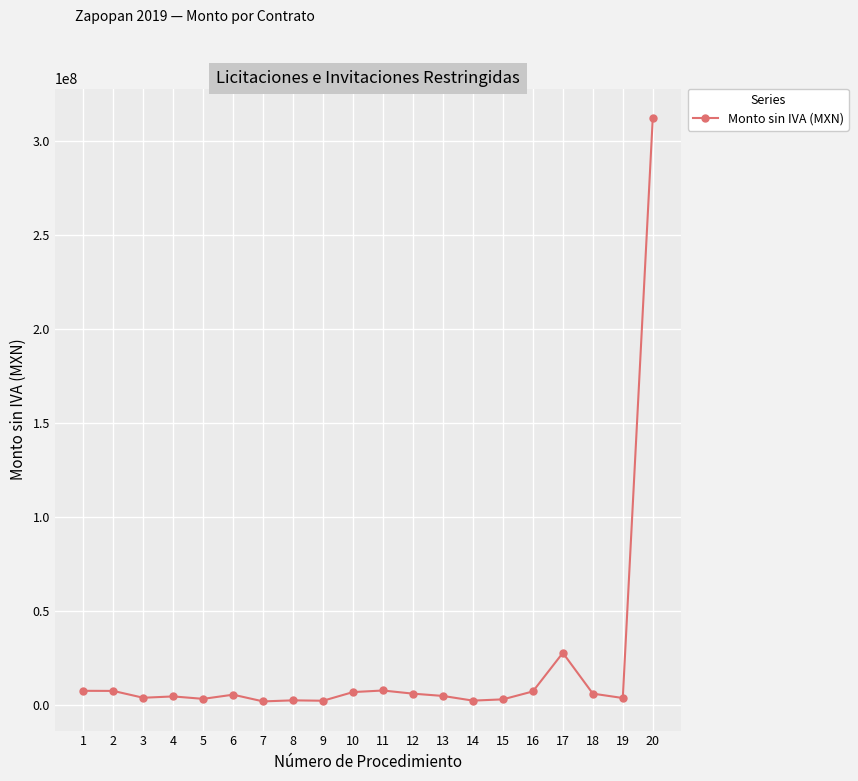

Which category has the highest value across all series?

20